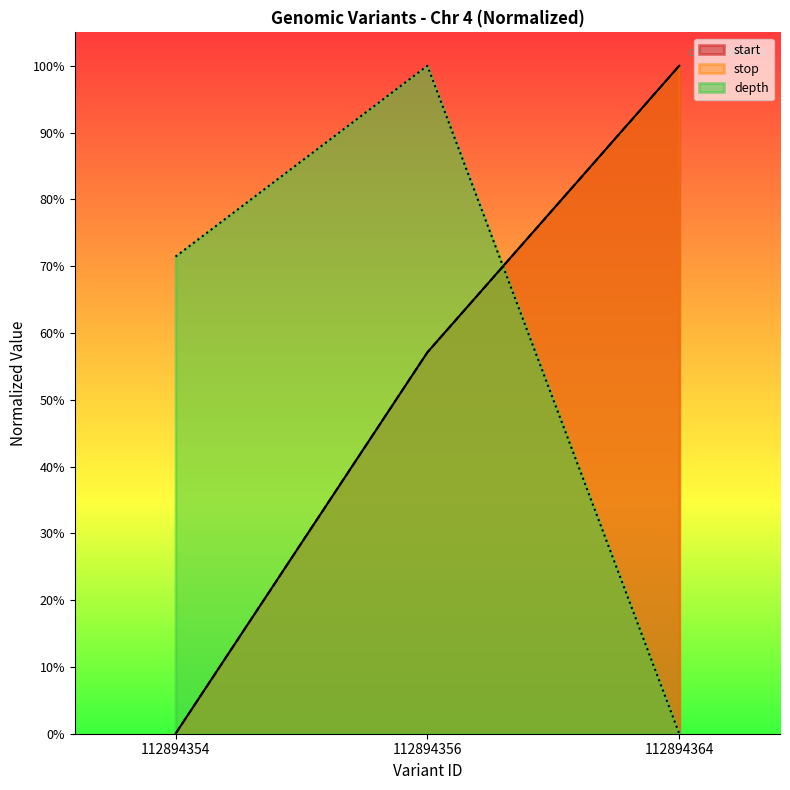

At which label is start closest to 0?

112894354